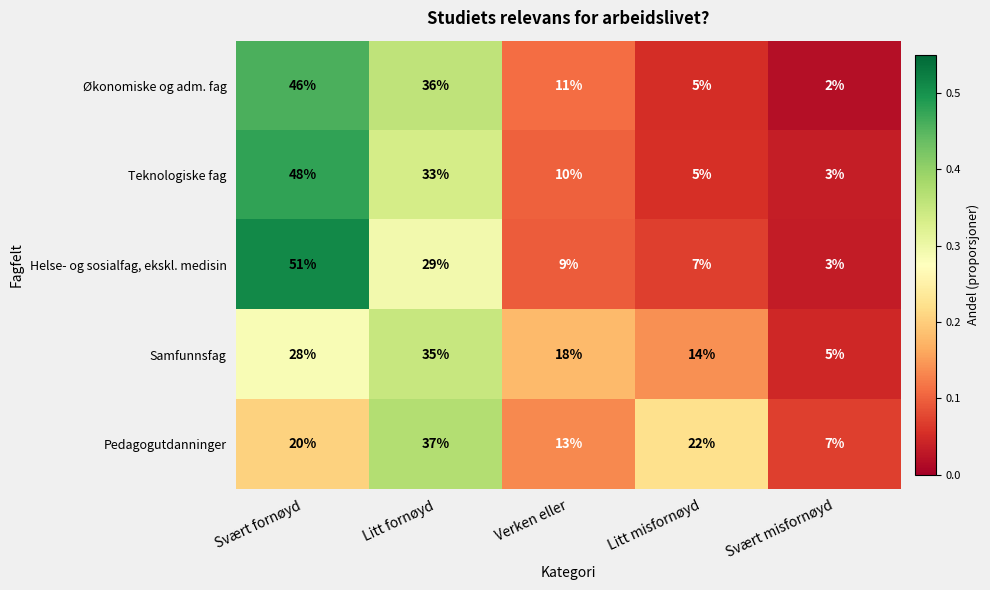

Reading right to left, what are all the values shown in this chart?

Økonomiske og adm. fag: Svært misfornøyd=2	Litt misfornøyd=5	Verken eller=11	Litt fornøyd=36	Svært fornøyd=46
Teknologiske fag: Svært misfornøyd=3	Litt misfornøyd=5	Verken eller=10	Litt fornøyd=33	Svært fornøyd=48
Helse- og sosialfag, ekskl. medisin: Svært misfornøyd=3	Litt misfornøyd=7	Verken eller=9	Litt fornøyd=29	Svært fornøyd=51
Samfunnsfag: Svært misfornøyd=5	Litt misfornøyd=14	Verken eller=18	Litt fornøyd=35	Svært fornøyd=28
Pedagogutdanninger: Svært misfornøyd=7	Litt misfornøyd=22	Verken eller=13	Litt fornøyd=37	Svært fornøyd=20